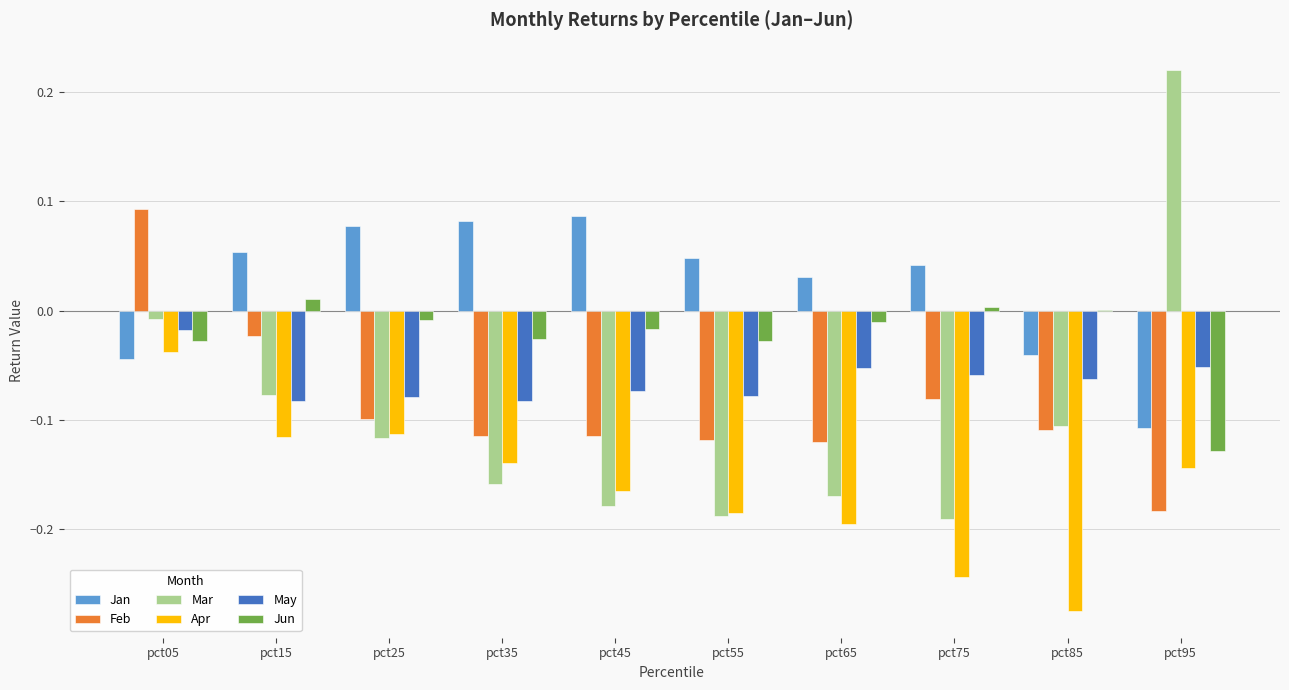

How many groups of bars are there?

10